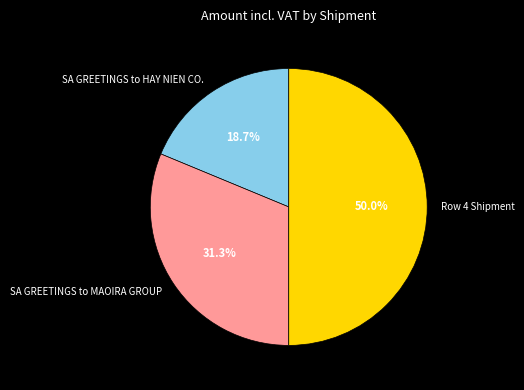

To the nearest percent, what is the difference between the SA GREETINGS to MAOIRA GROUP and SA GREETINGS to HAY NIEN CO. slice percentages?

13%